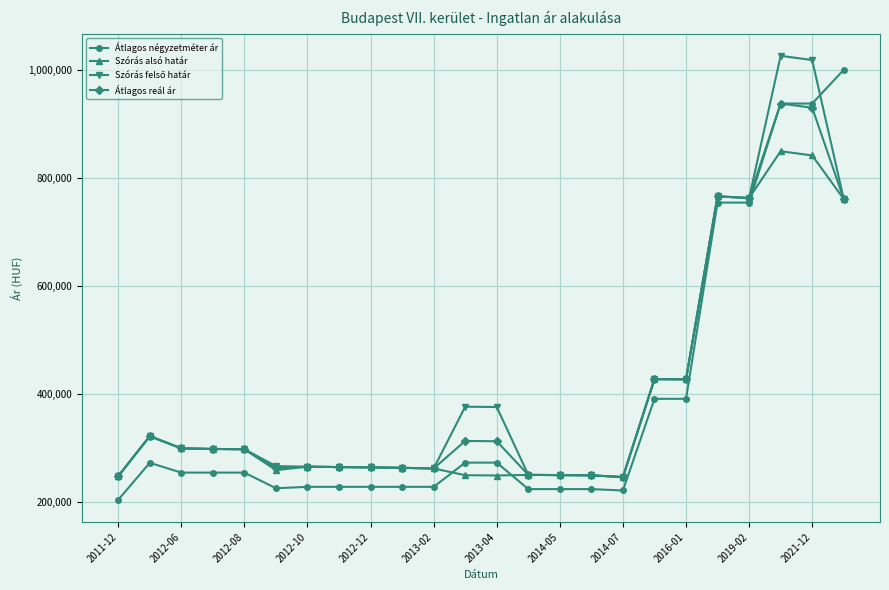

How many data points in Átlagos négyzetméter ár are less than 253636?

11